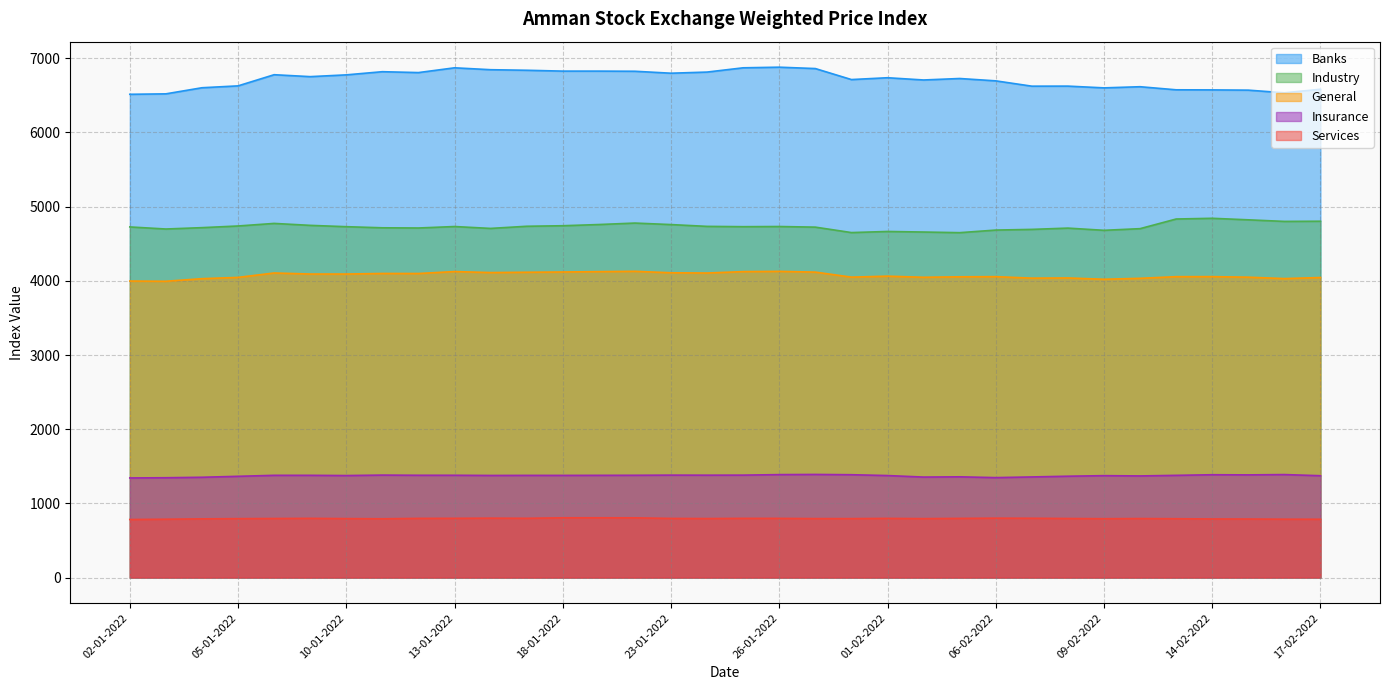

Is it true that Industry equals 4843.0 at 14-02-2022?

True